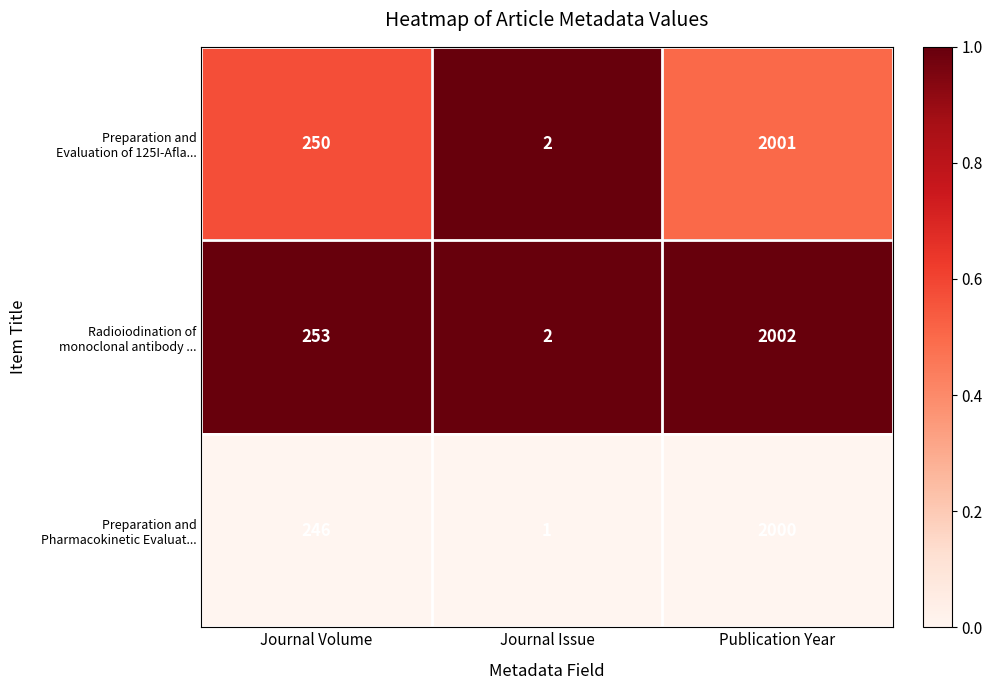

At which category does the chart reach its minimum across all series?

Journal Issue